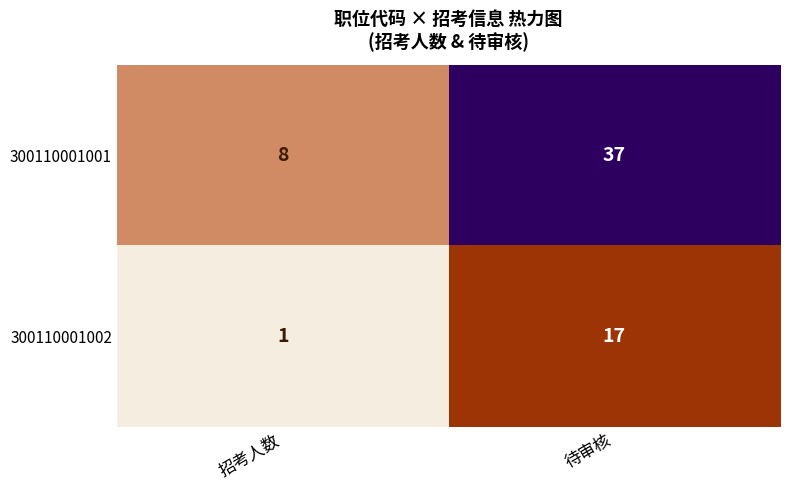

Which category has the lowest value in the 300110001002 series?

招考人数